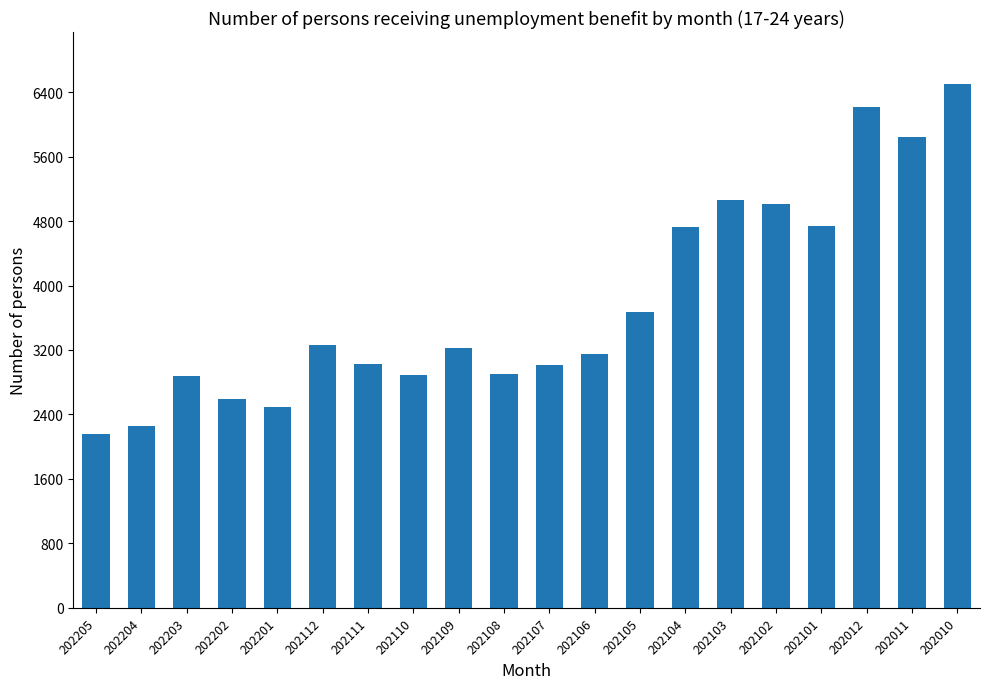

Read the value at 202202.

2597